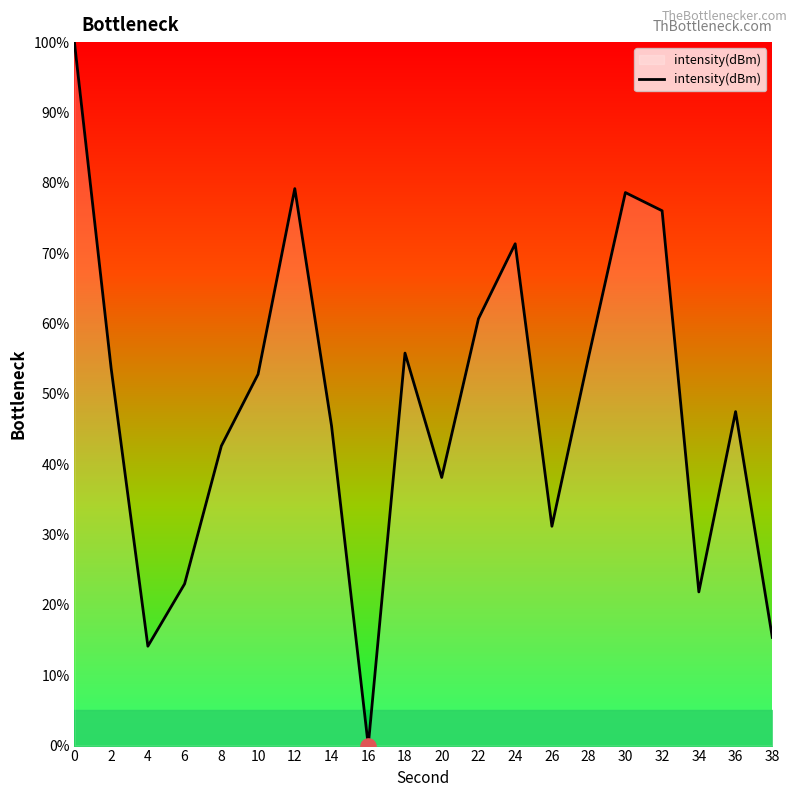

Between 22 and 4, which is larger?

22